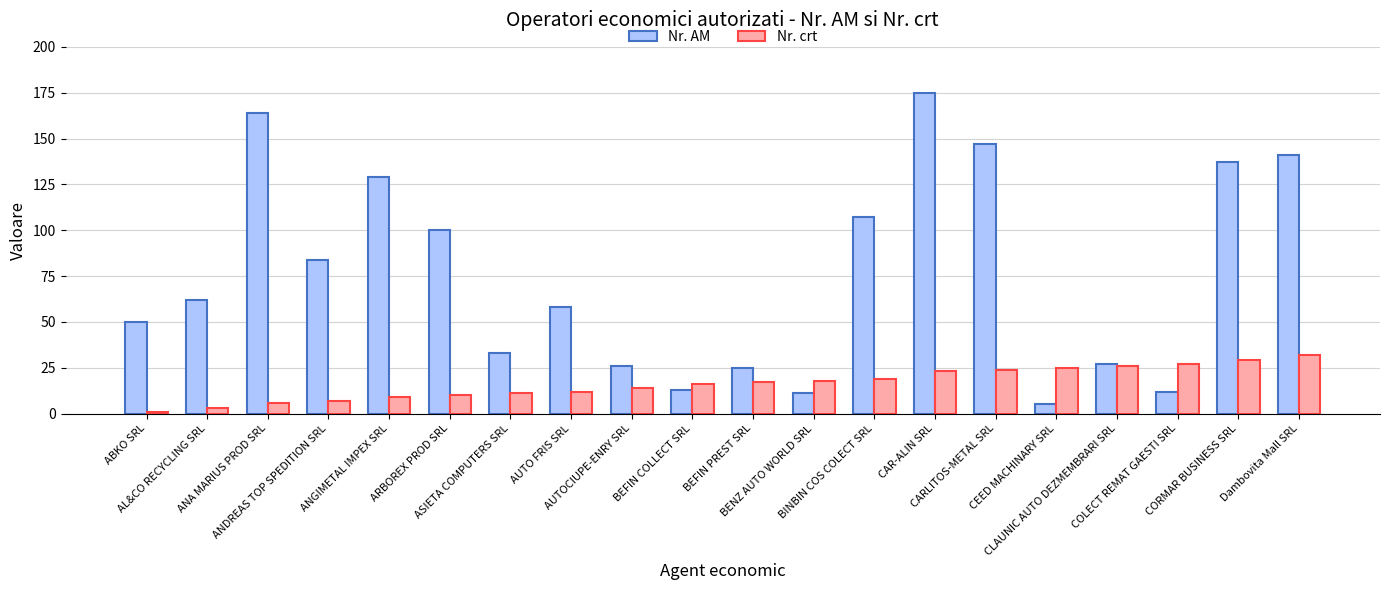

List the series in order of their overall mean, highest first.

Nr. AM, Nr. crt